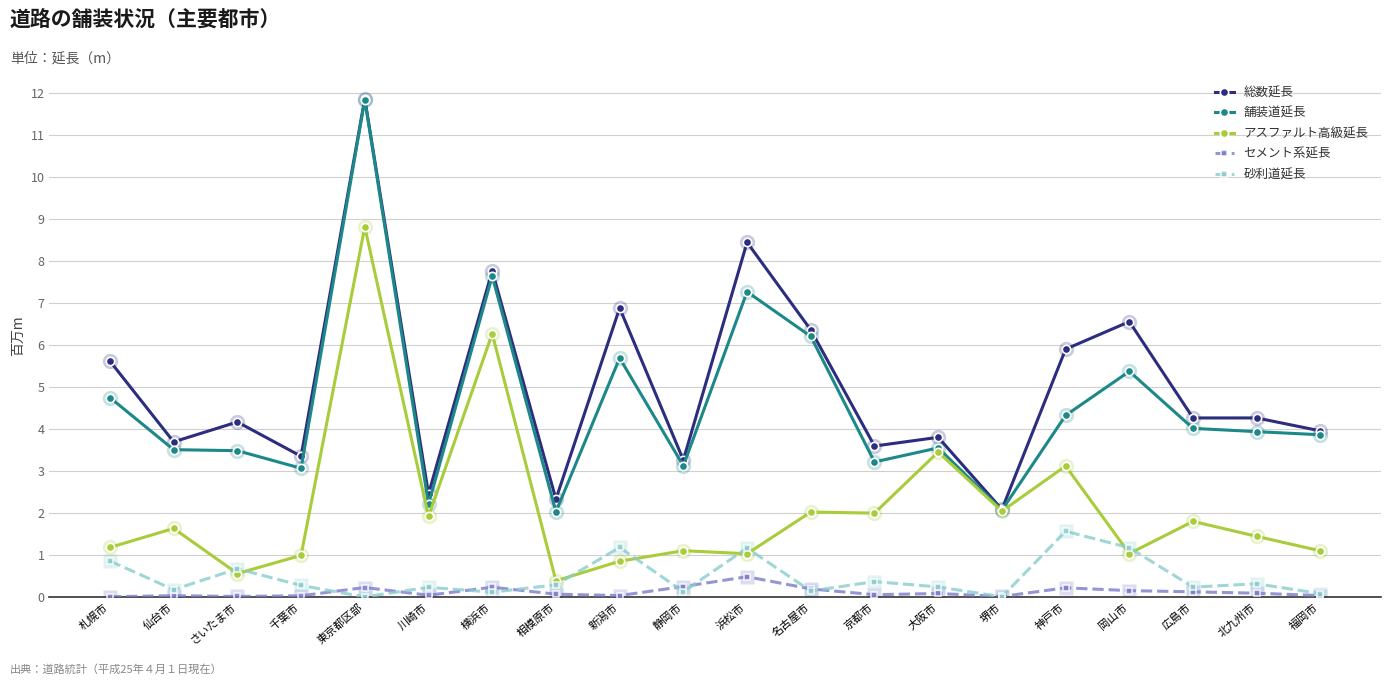

What is the total value across all series at 仙台市?

9.1